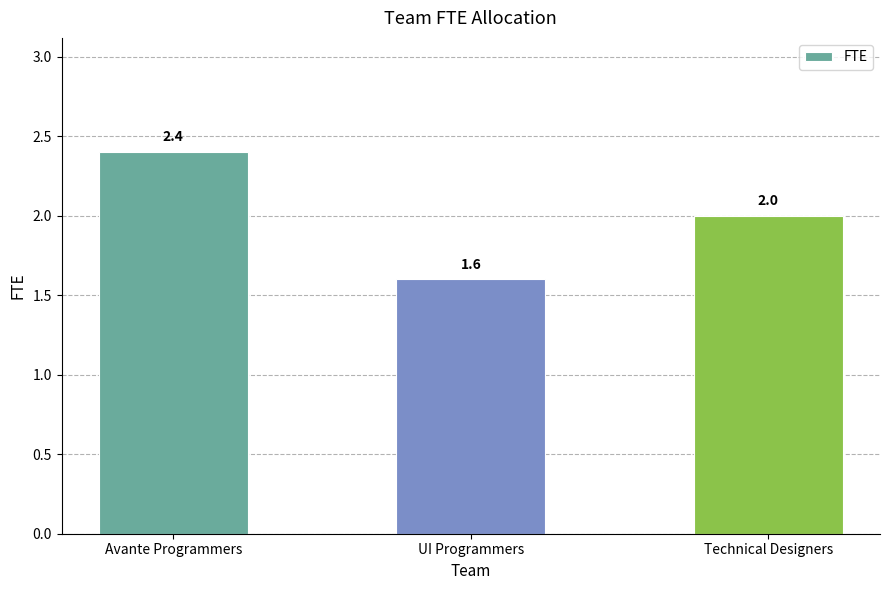

How many categories are shown in the chart?

3